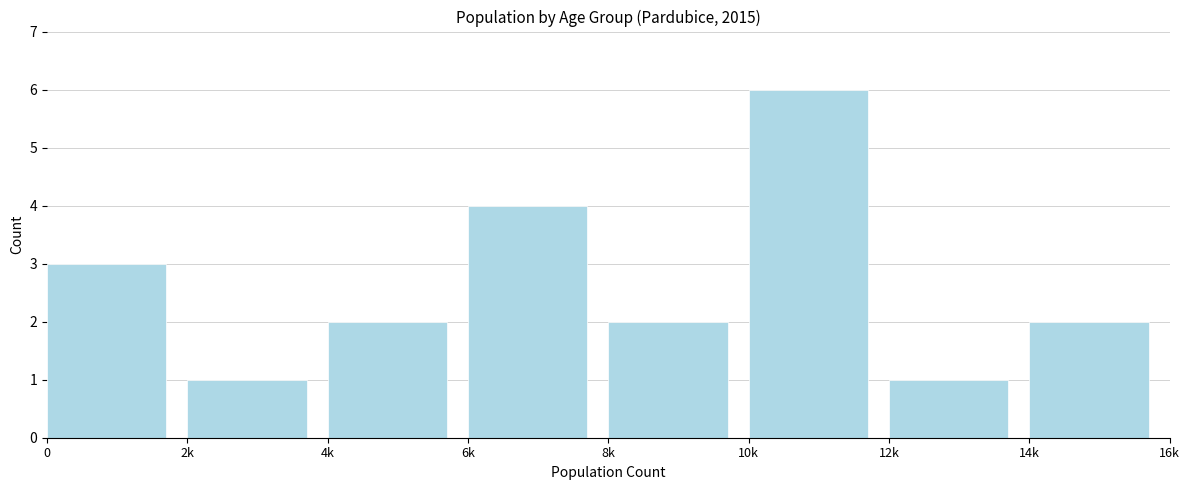

Reading left to right, transcribe all the data shown in this chart.

0=3	2k=1	4k=2	6k=4	8k=2	10k=6	12k=1	14k=2